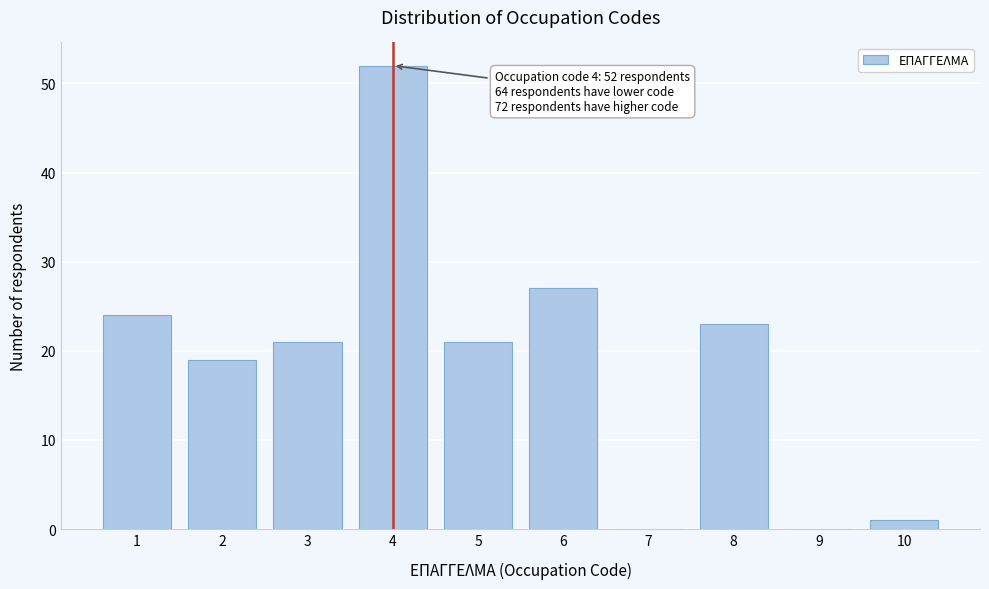

Reading left to right, list all the values displayed in this chart.

1=24	2=19	3=21	4=52	5=21	6=27	7=0	8=23	9=0	10=1